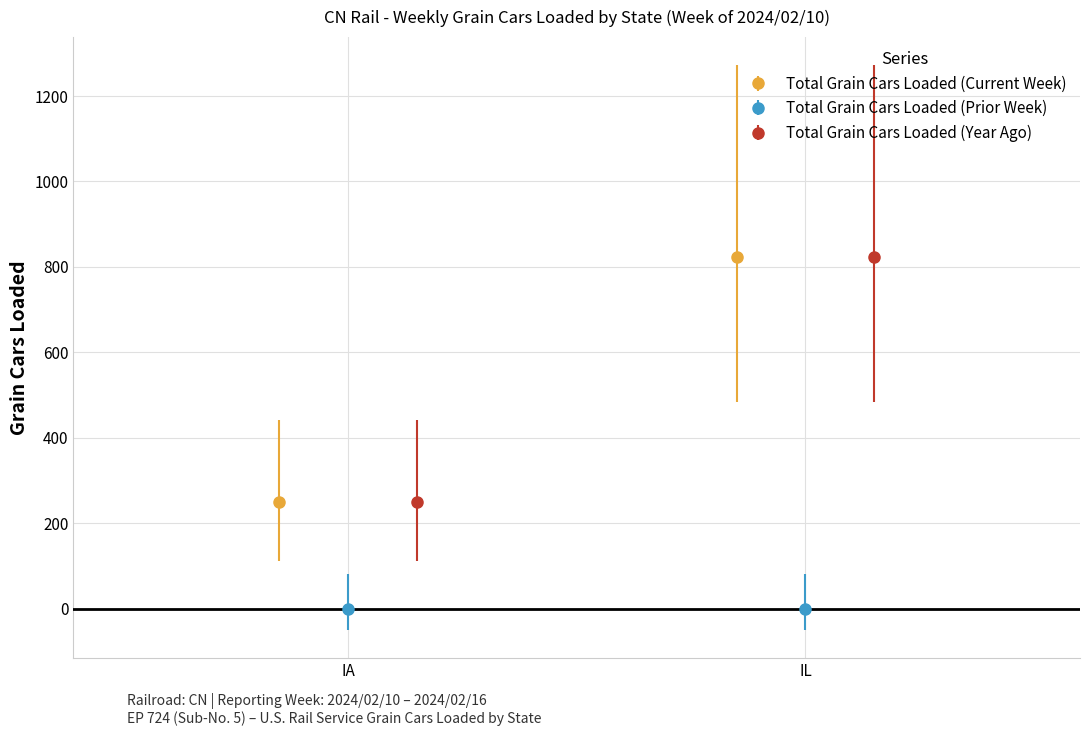

How many series are shown in this chart?

3